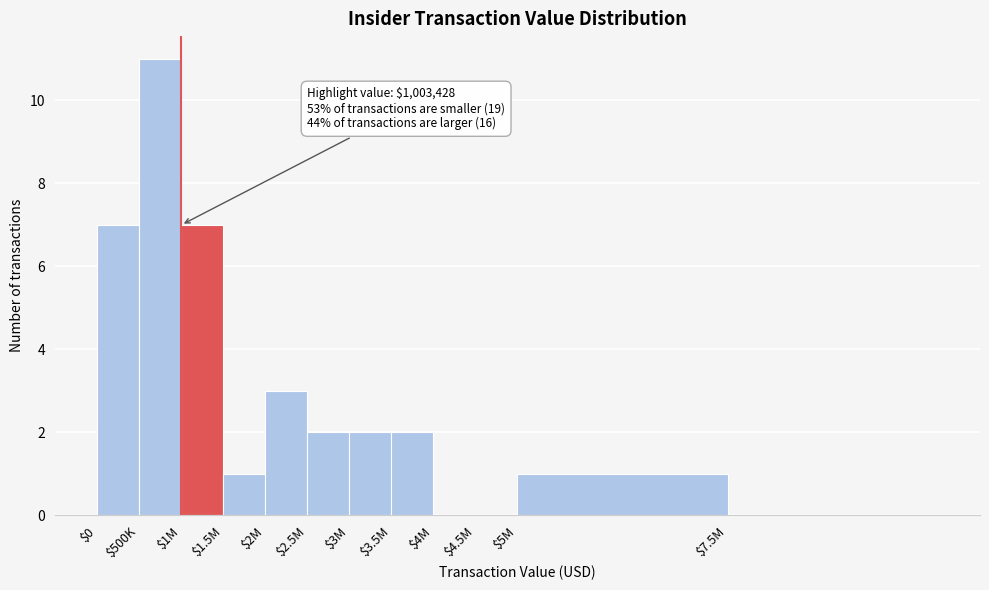

What is the sum of all values?

36